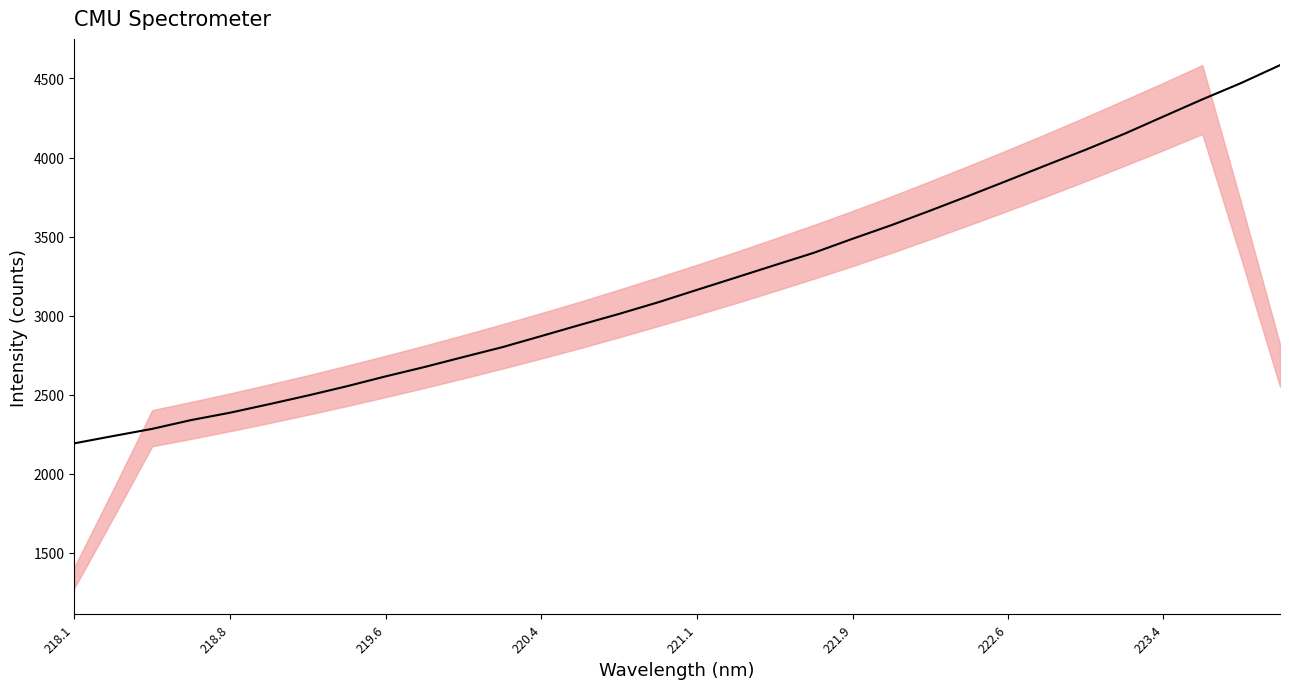

At which category does the chart reach its minimum across all series?

218.1